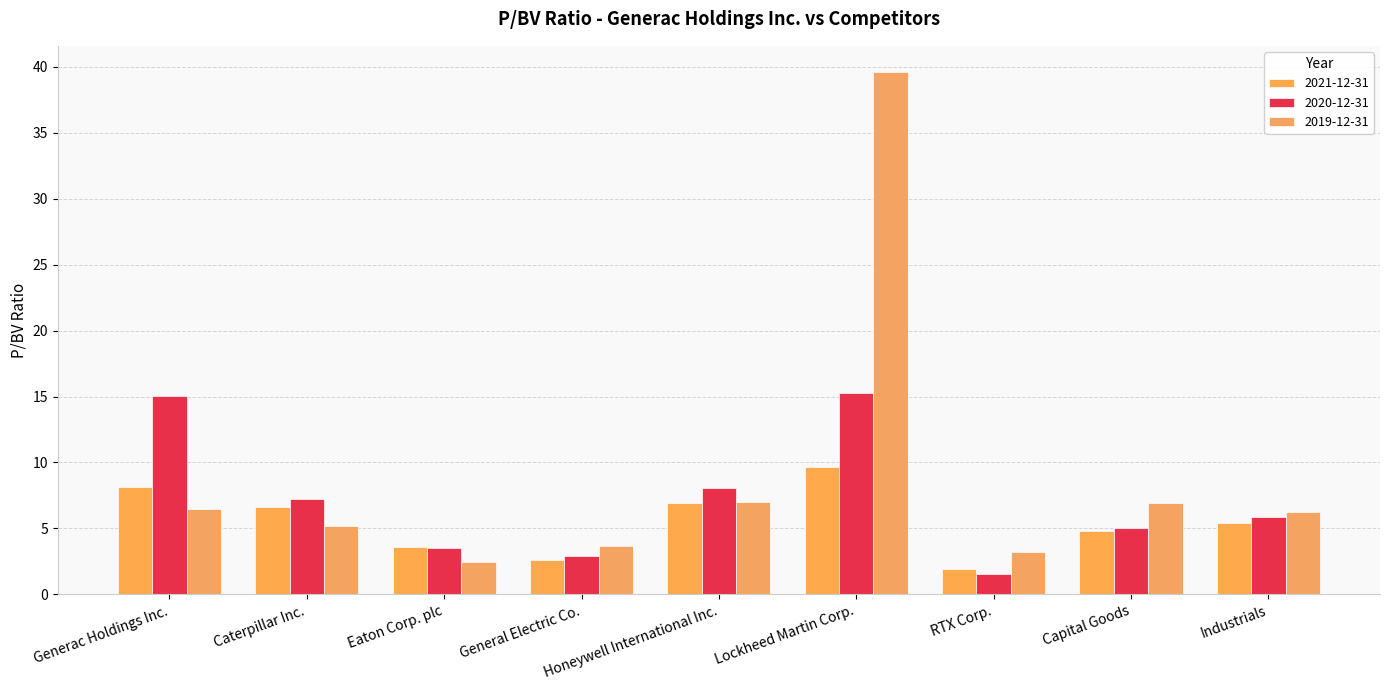

What are all the series names shown in the legend?

2021-12-31, 2020-12-31, 2019-12-31